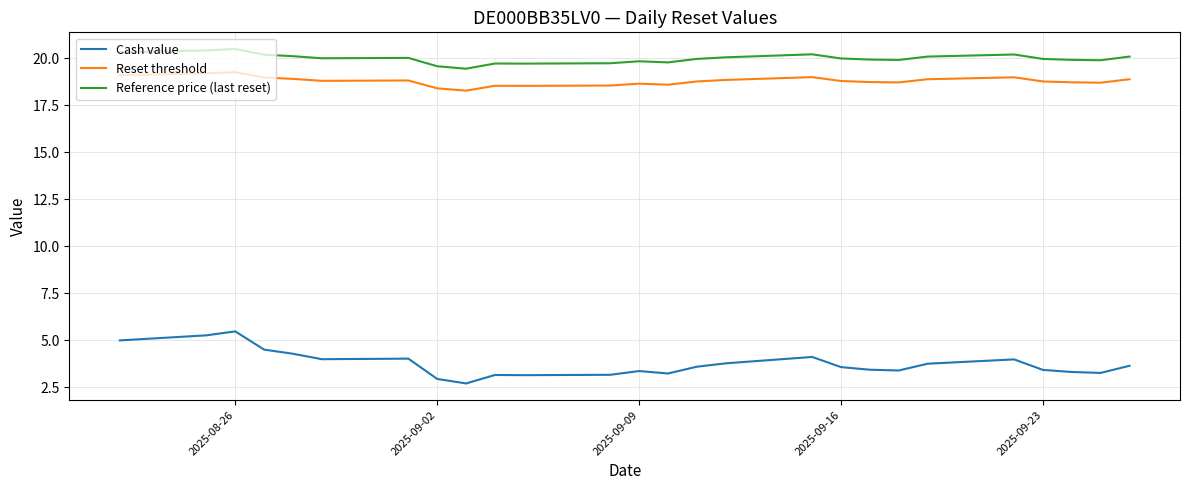

True or false: Cash value and Reference price (last reset) intersect in this chart.

False